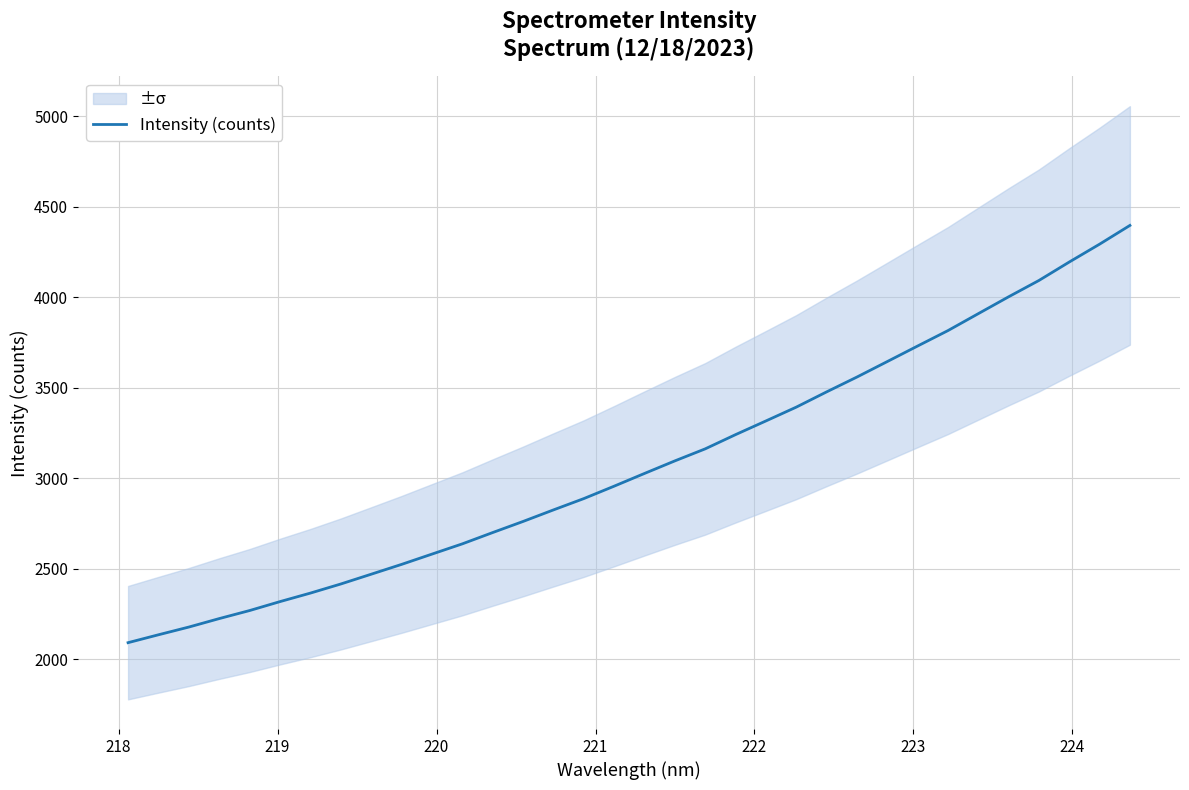

What is the minimum value for Intensity (counts)?

2090.3